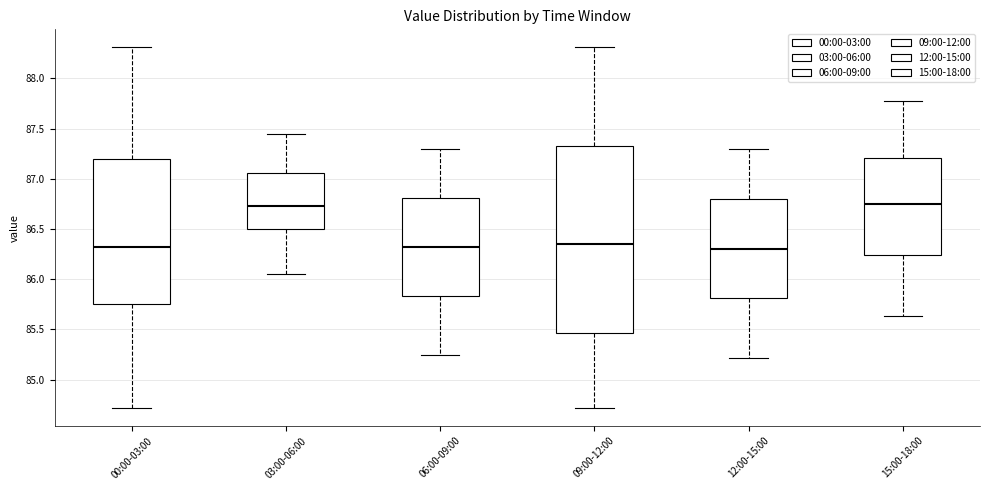

Reading left to right, transcribe this box plot: for each box, give where its median line is, the range the box spans, and where its two whiskers end, as read against the y-axis. The values are not printed on the chart, so give them approximately, as read against the axis.

00:00-03:00: median 86.35, box 85.75 to 87.20, whiskers 84.70 to 88.30
03:00-06:00: median 86.75, box 86.50 to 87.05, whiskers 86.05 to 87.45
06:00-09:00: median 86.35, box 85.85 to 86.80, whiskers 85.25 to 87.30
09:00-12:00: median 86.35, box 85.45 to 87.35, whiskers 84.70 to 88.30
12:00-15:00: median 86.30, box 85.80 to 86.80, whiskers 85.20 to 87.30
15:00-18:00: median 86.75, box 86.25 to 87.20, whiskers 85.65 to 87.80